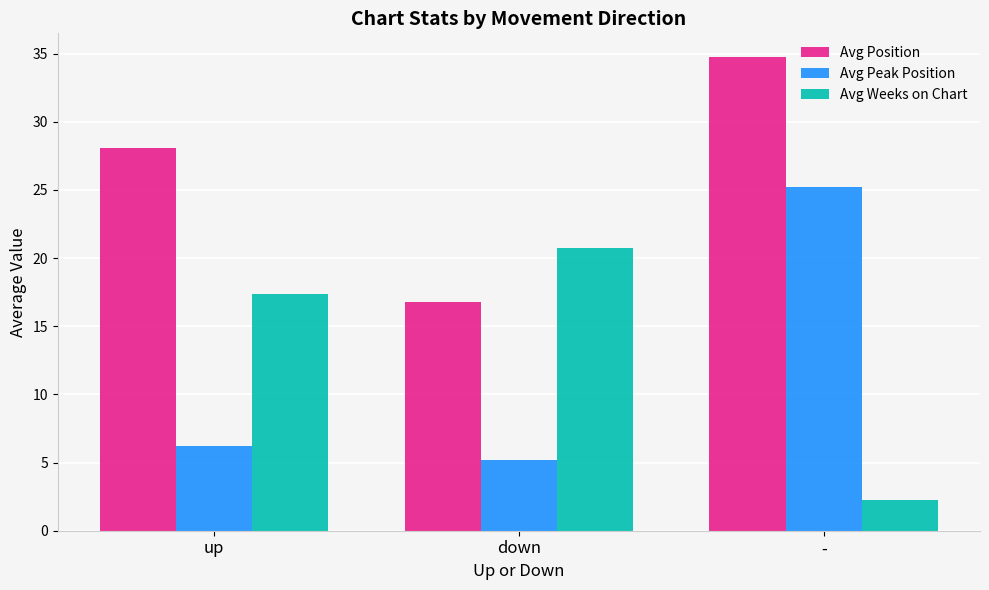

Between up and -, which series saw the biggest shift?

Avg Peak Position